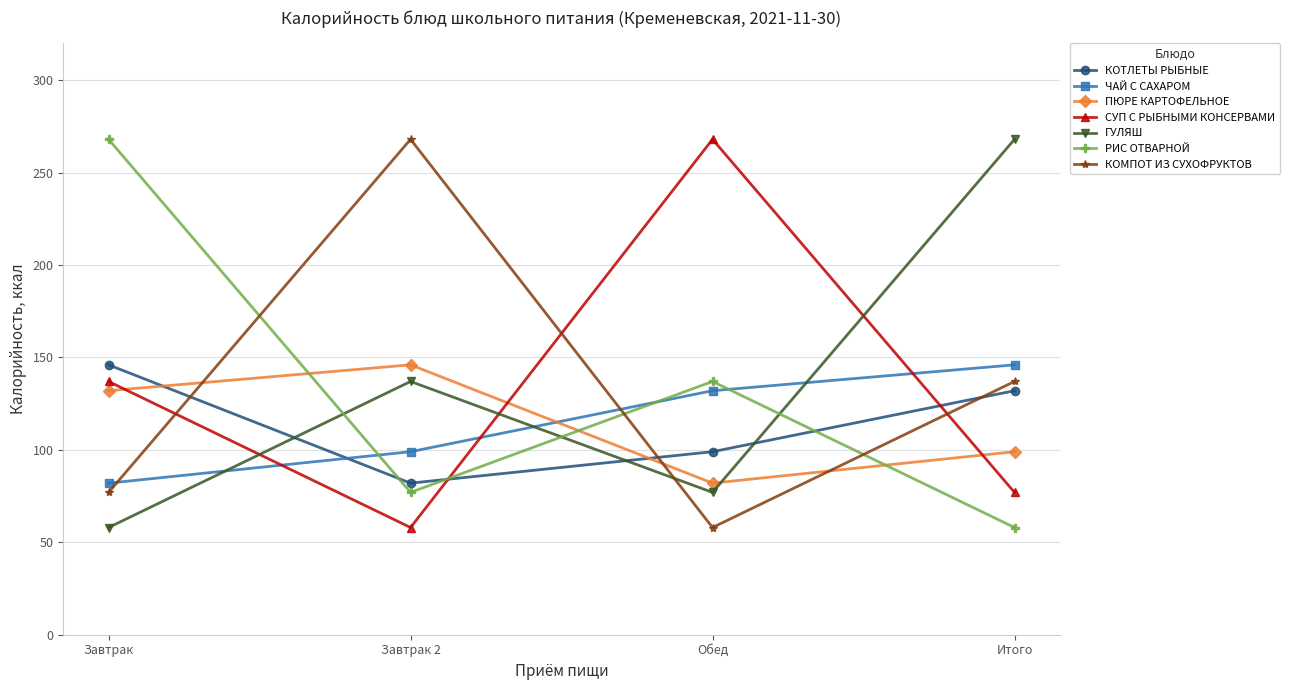

Where is the first local minimum for РИС ОТВАРНОЙ?

Завтрак 2